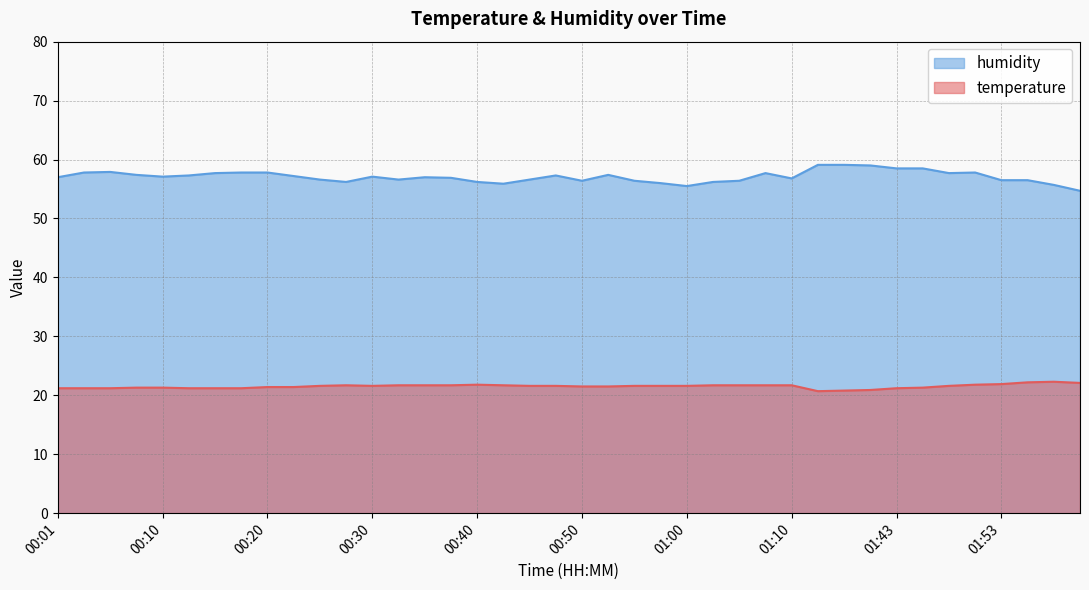

The humidity series shows 56.0 at 00:57. True or false?

True